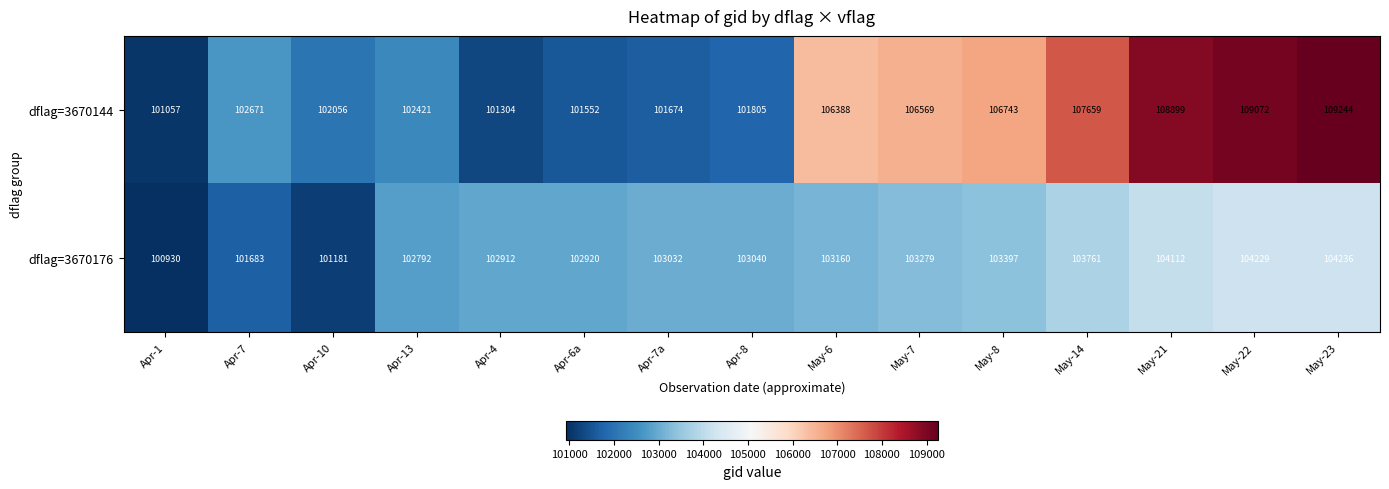

True or false: dflag=3670144 has a value of 101304 at Apr-4.

True